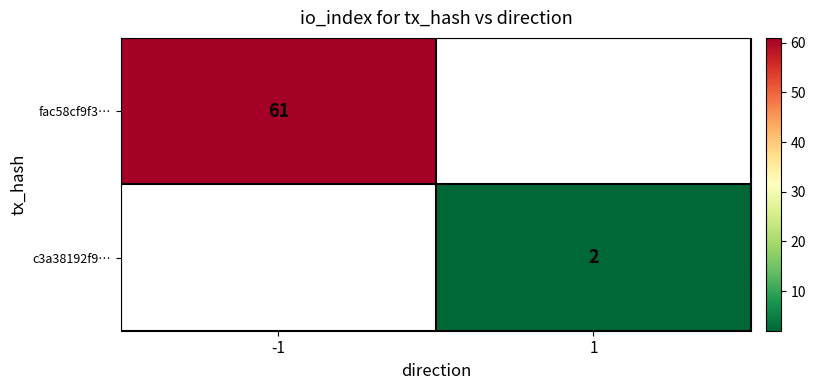

True or false: fac58cf9f3… has a value of 36 at -1.

False